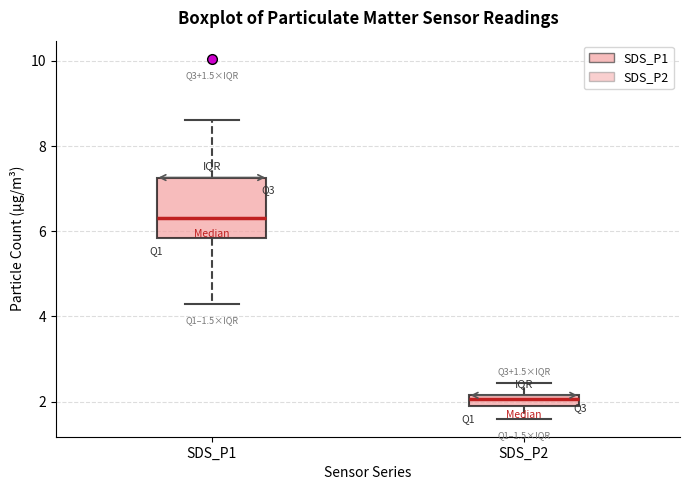

Which box's median line is the lowest?

SDS_P2